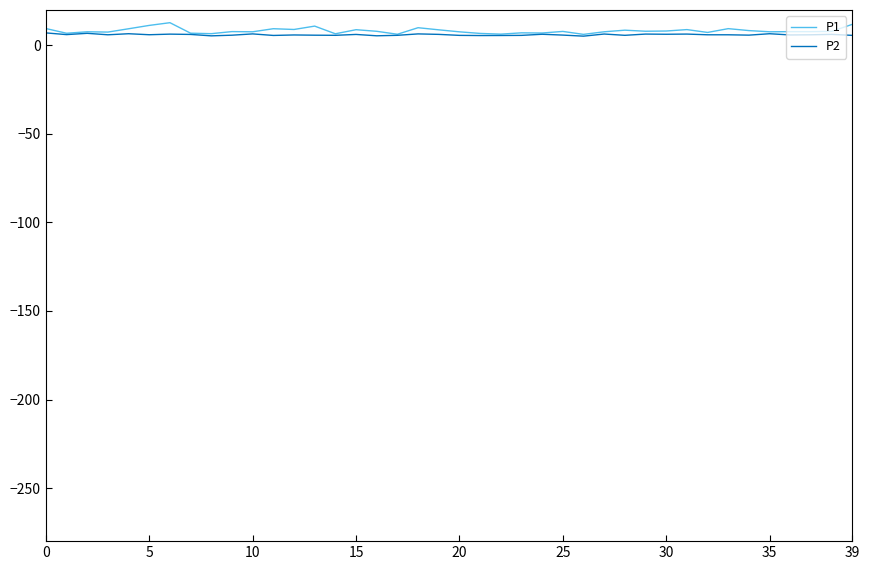

Which series has the largest range (max minus min)?

P1